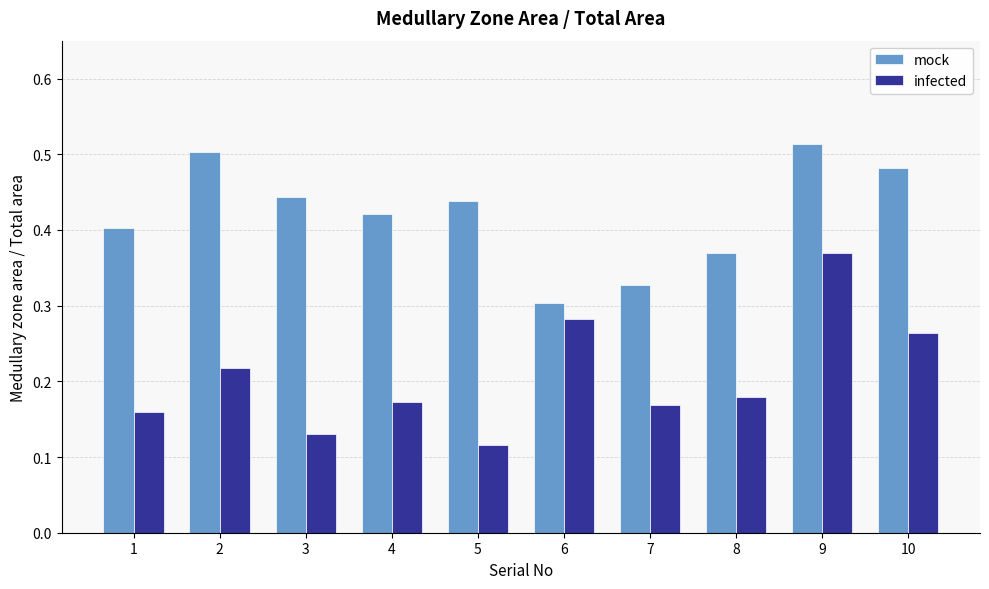

At how many categories does at least one series exceed 0?

10